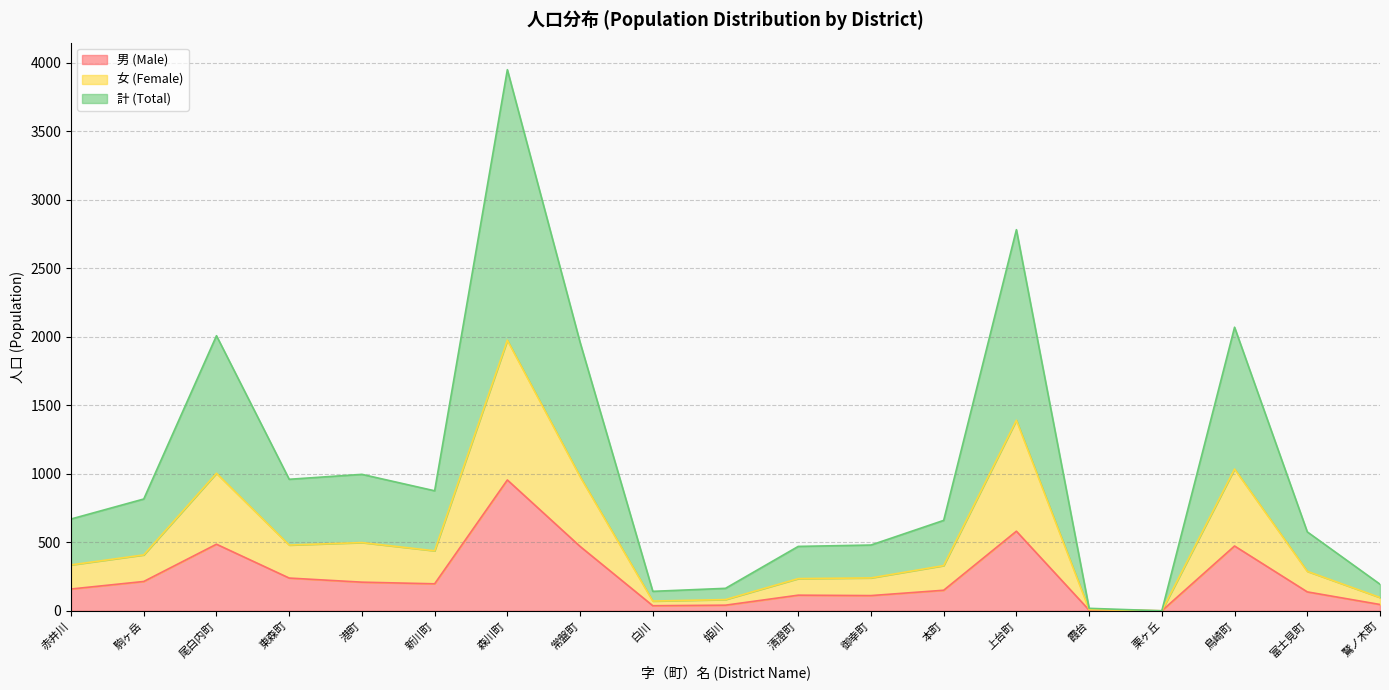

How many series are shown in this chart?

3